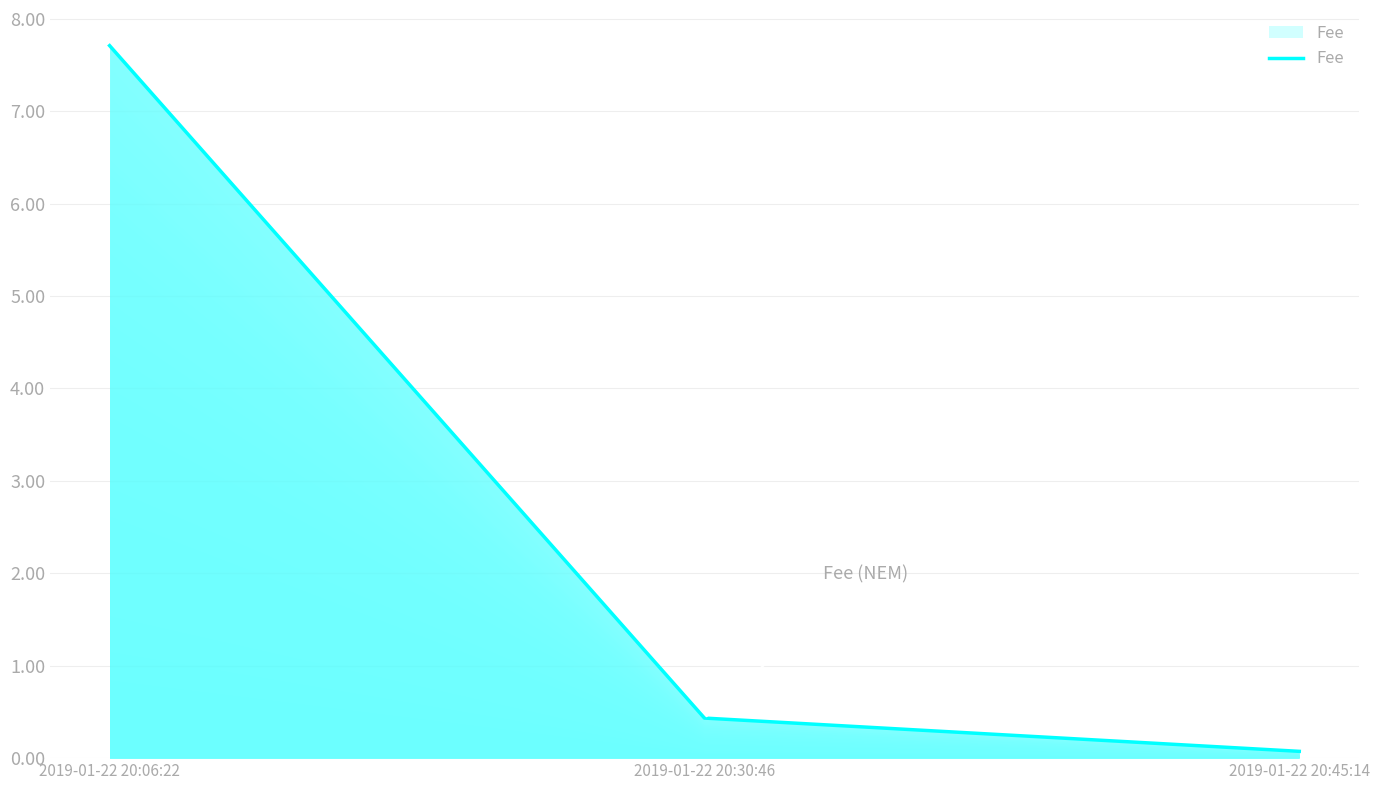

Reading right to left, extract all data points from this chart.

0.1	0.4	7.7